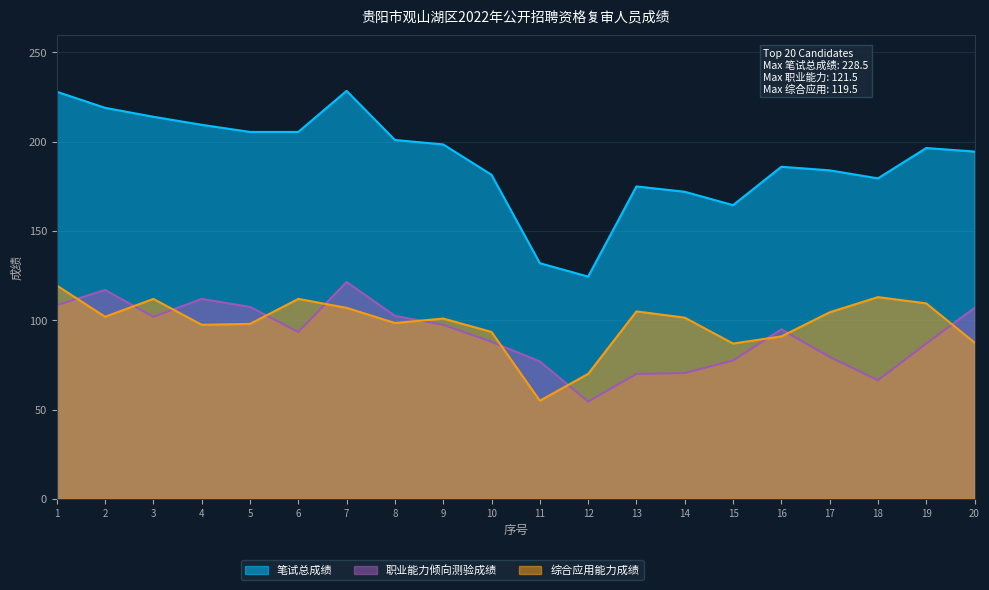

Count the number of data series in this chart.

3